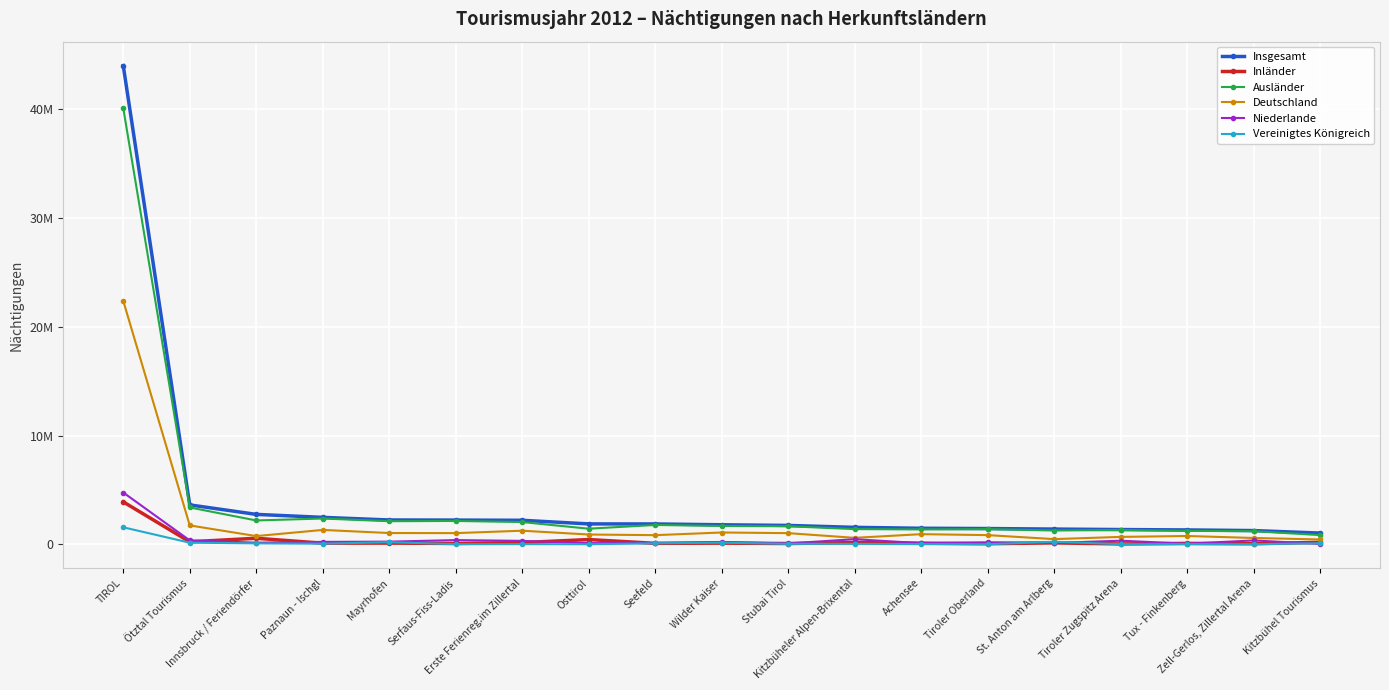

What are all the series names shown in the legend?

Insgesamt, Inländer, Ausländer, Deutschland, Niederlande, Vereinigtes Königreich